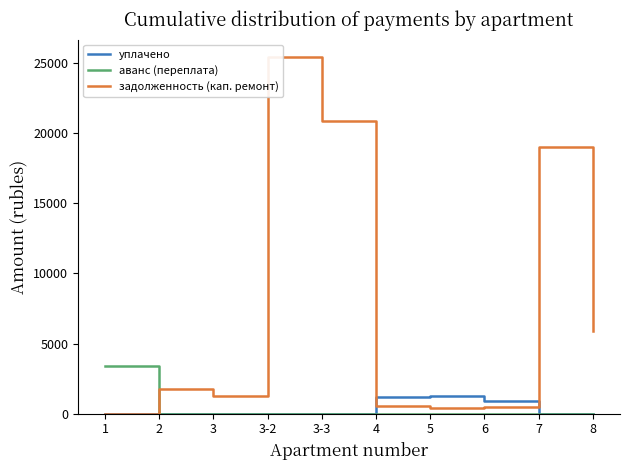

What is the maximum value shown in the chart?

25407.1